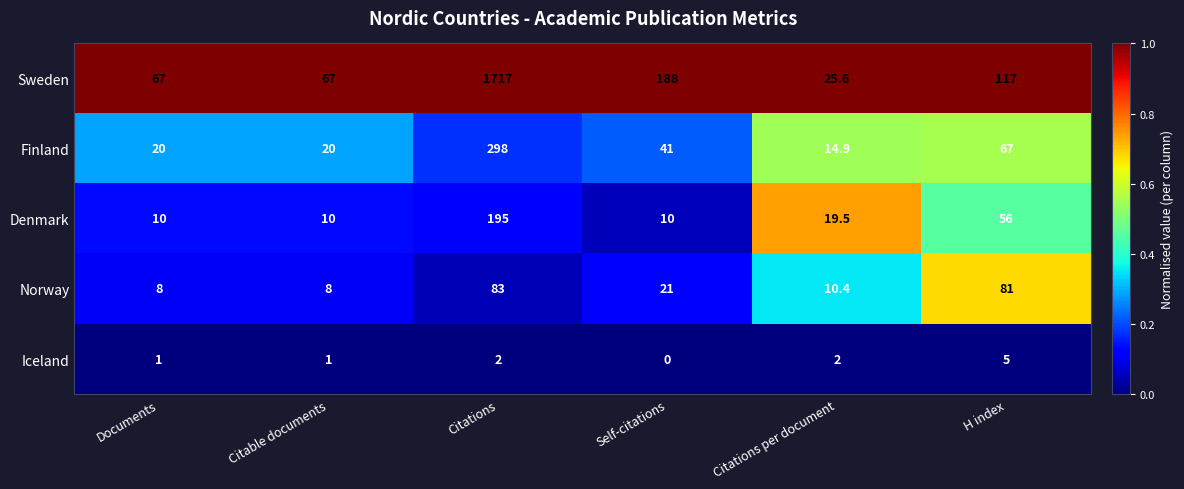

The Finland series shows 20.0 at Citable documents. True or false?

True